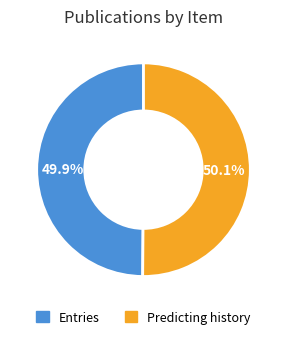

What is the ratio of the value at Predicting history to the value at Entries?

1.0